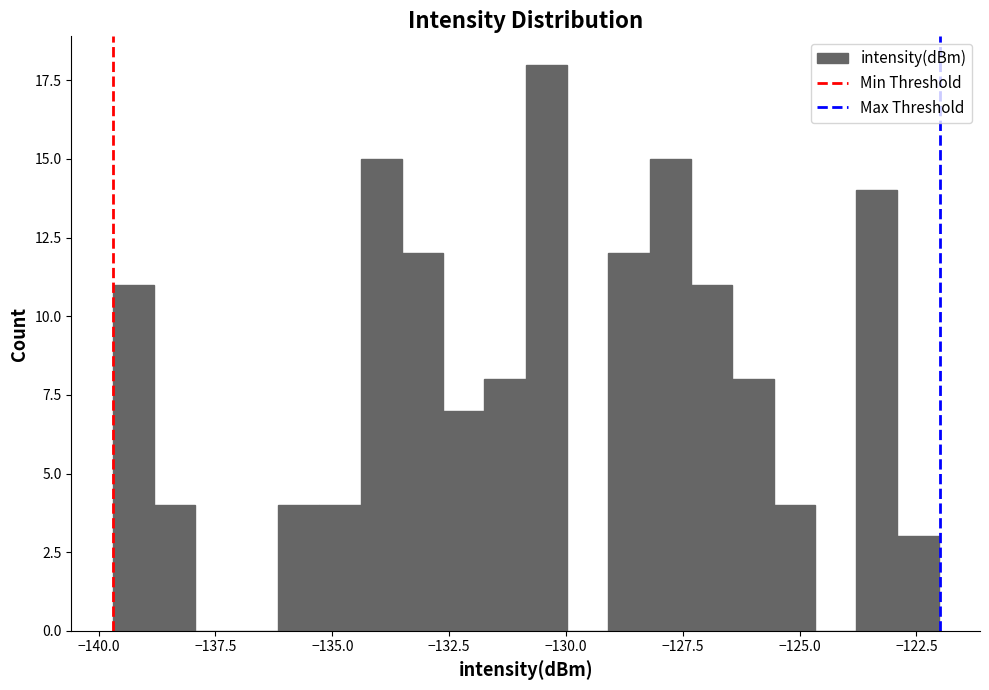

Around what value on the x-axis is the tallest bar? Give the approximate position of its centre, as read against the axis.

-130.5